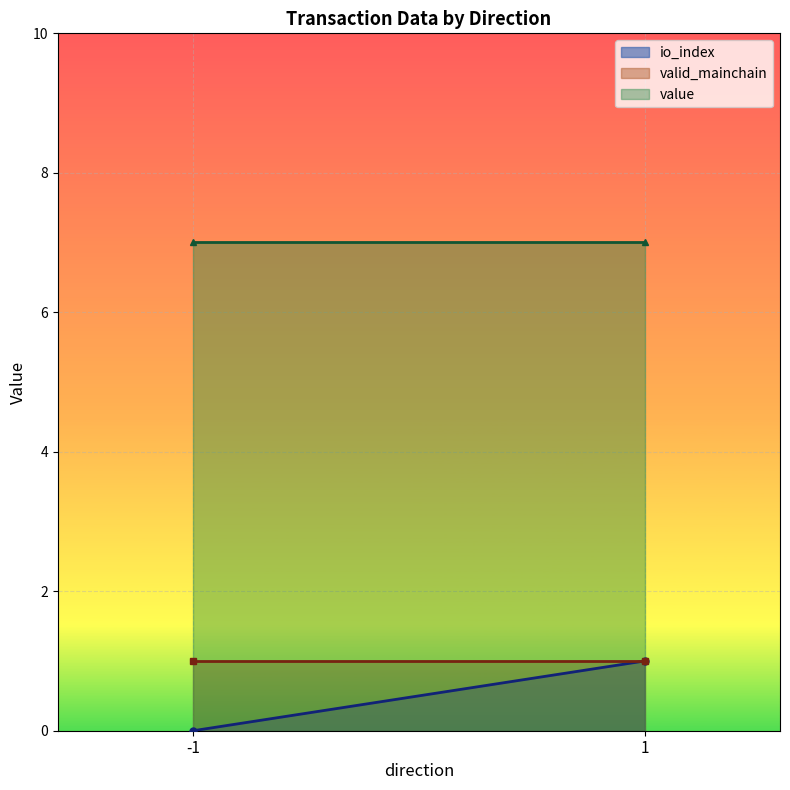

Is it true that value equals 3.1 at -1?

False